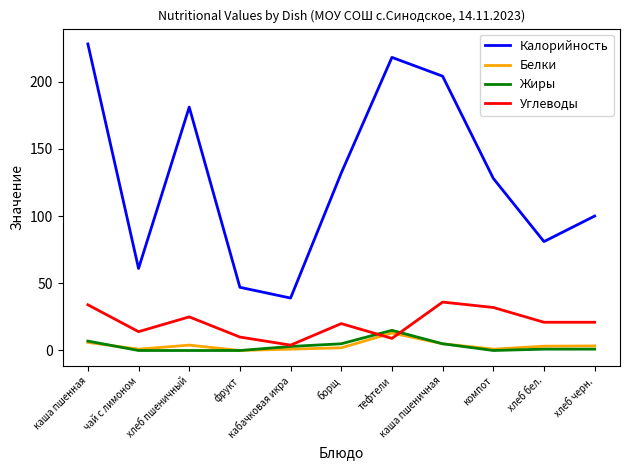

What is the difference between the Углеводы values at чай с лимоном and борщ?

6.0